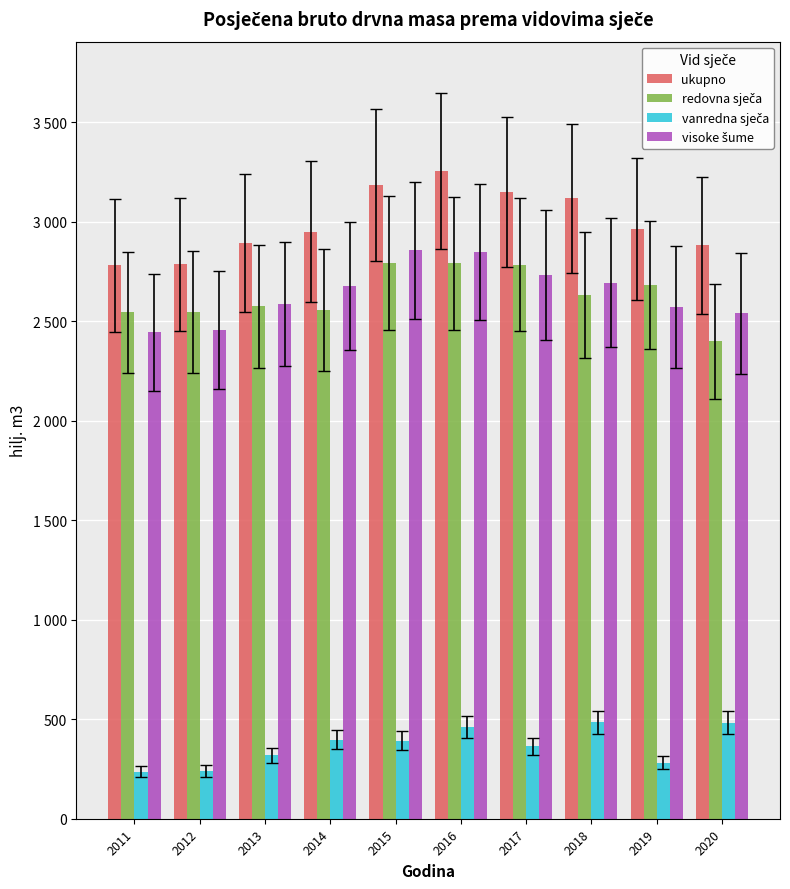

Which series has the widest spread of values?

ukupno